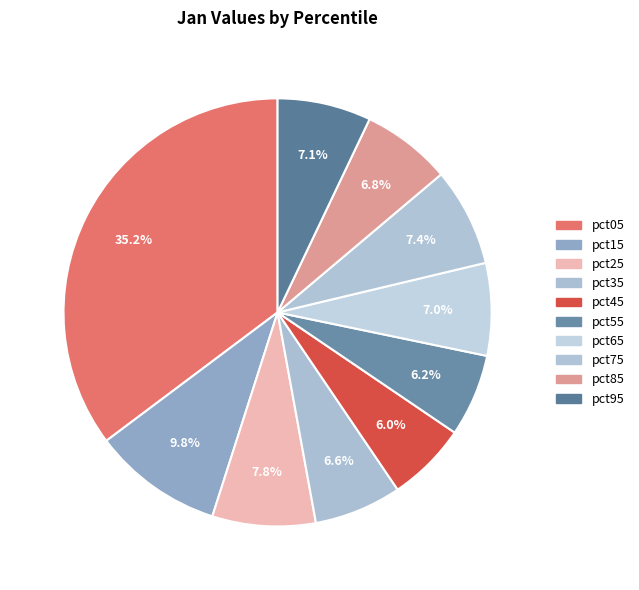

Which category has the smallest portion of the pie?

pct45